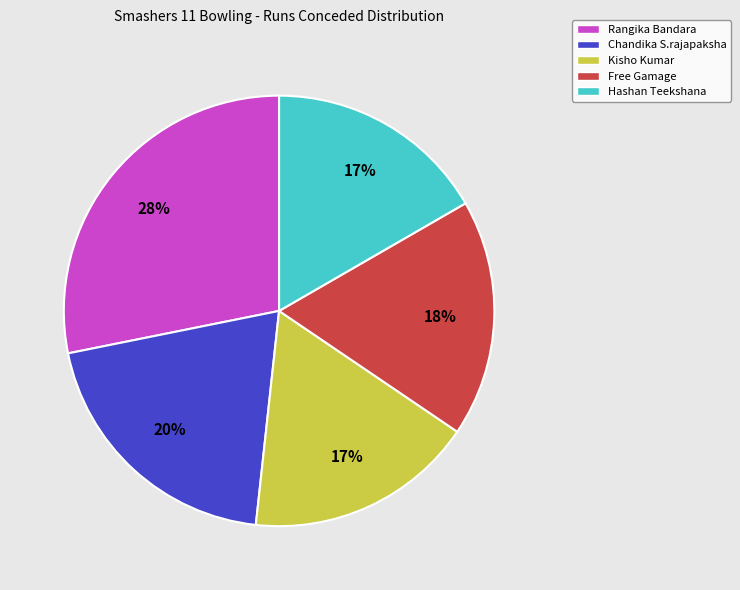

What is the largest slice in the pie chart?

Rangika Bandara